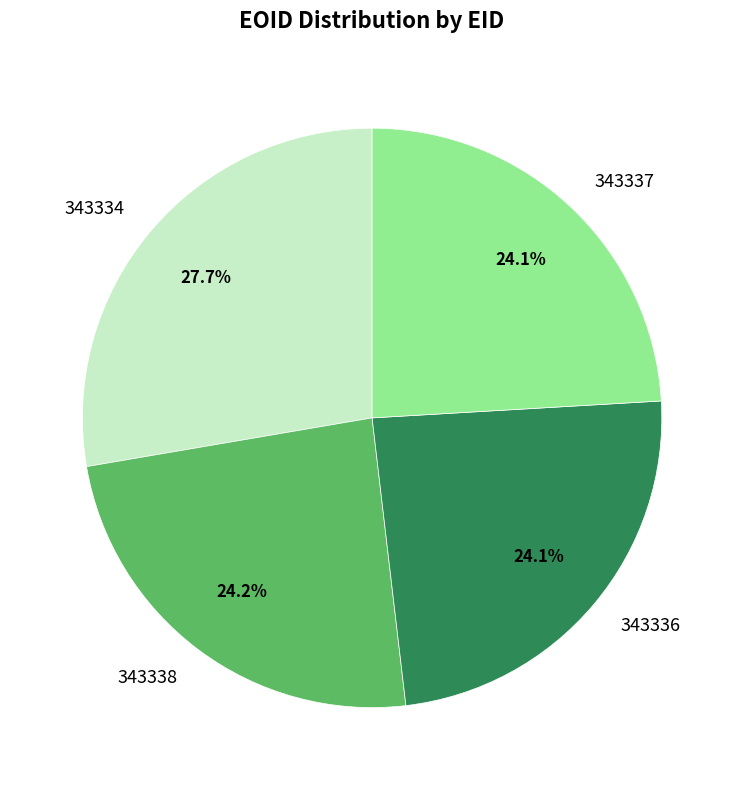

What is the largest slice in the pie chart?

343334